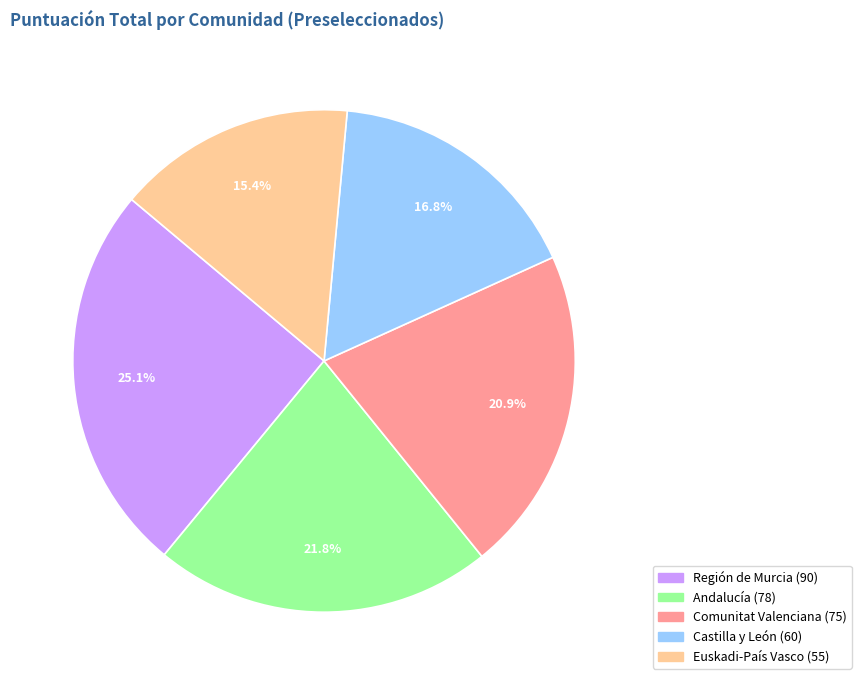

What is the largest slice in the pie chart?

Región de Murcia